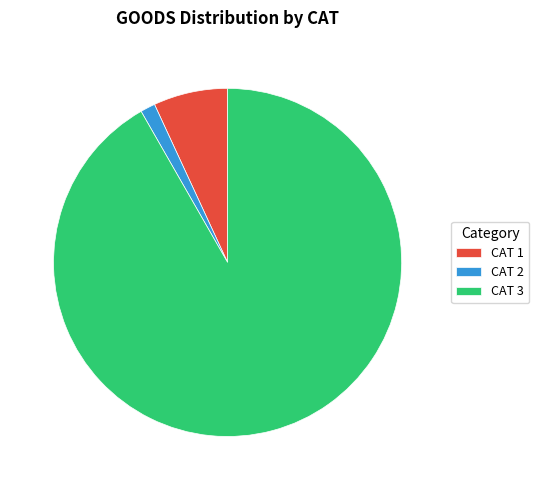

Is there any slice that represents more than half of the pie?

Yes